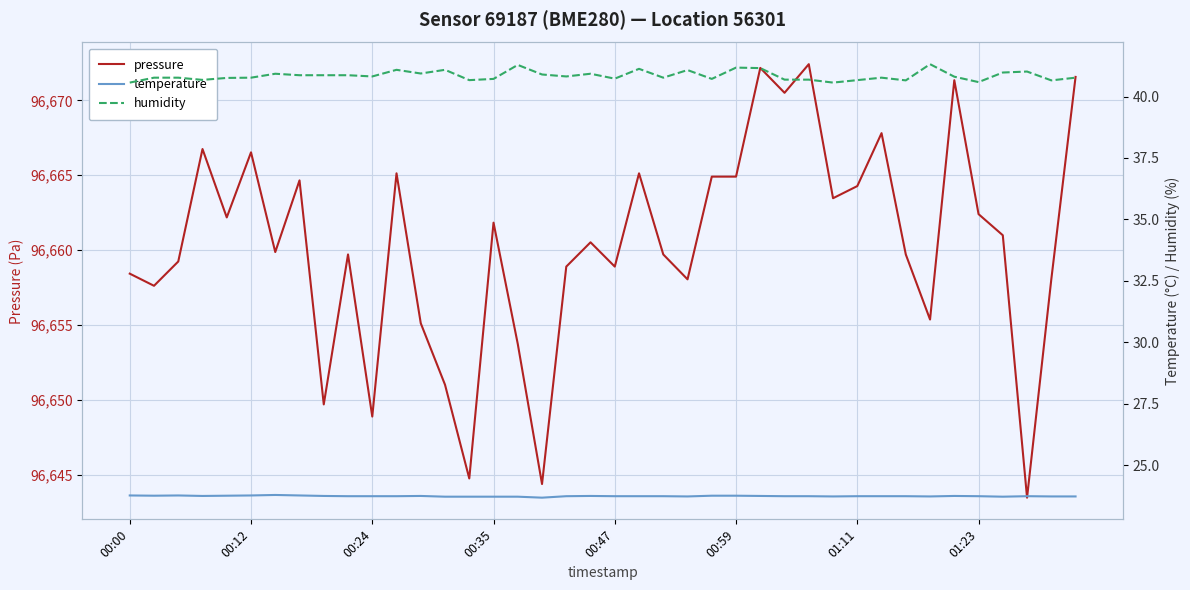

What is the highest value of the pressure series?

96672.4